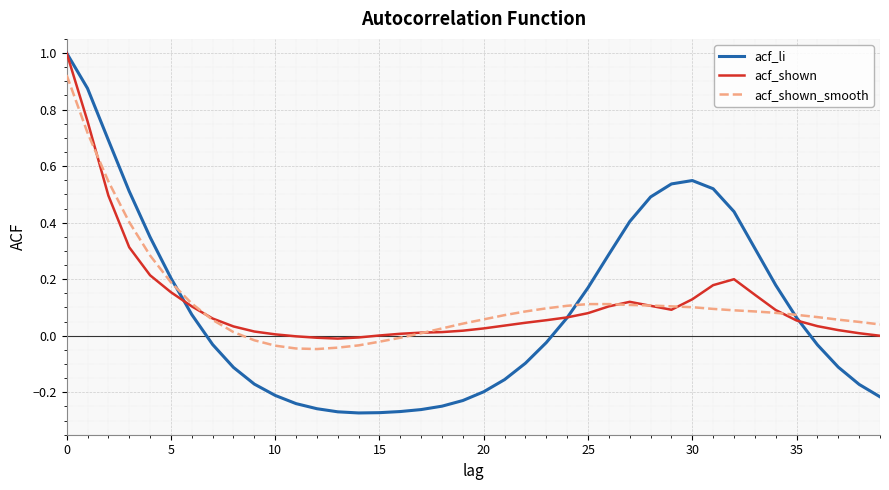

In acf_shown_smooth, how many points are lower than both neighbors (excluding endpoints)?

1